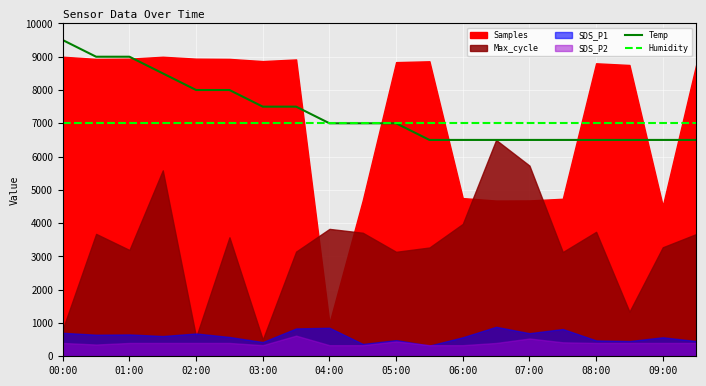

The value of Temp at 02:00 is 8000.0. True or false?

True